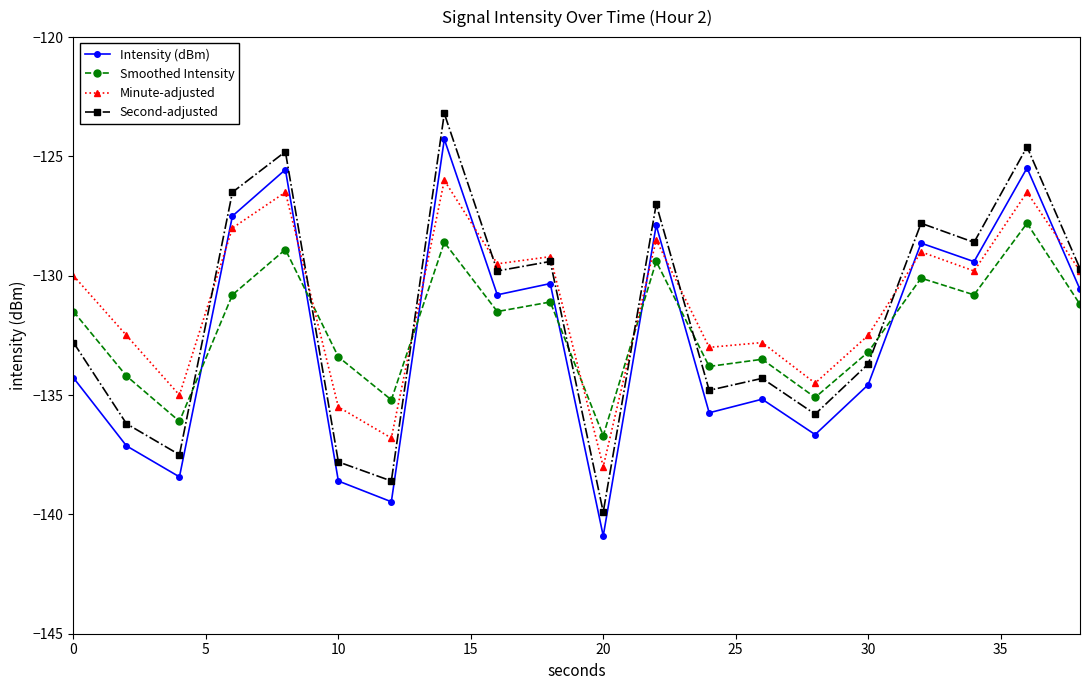

Does the chart display data point markers on the line(s)?

Yes